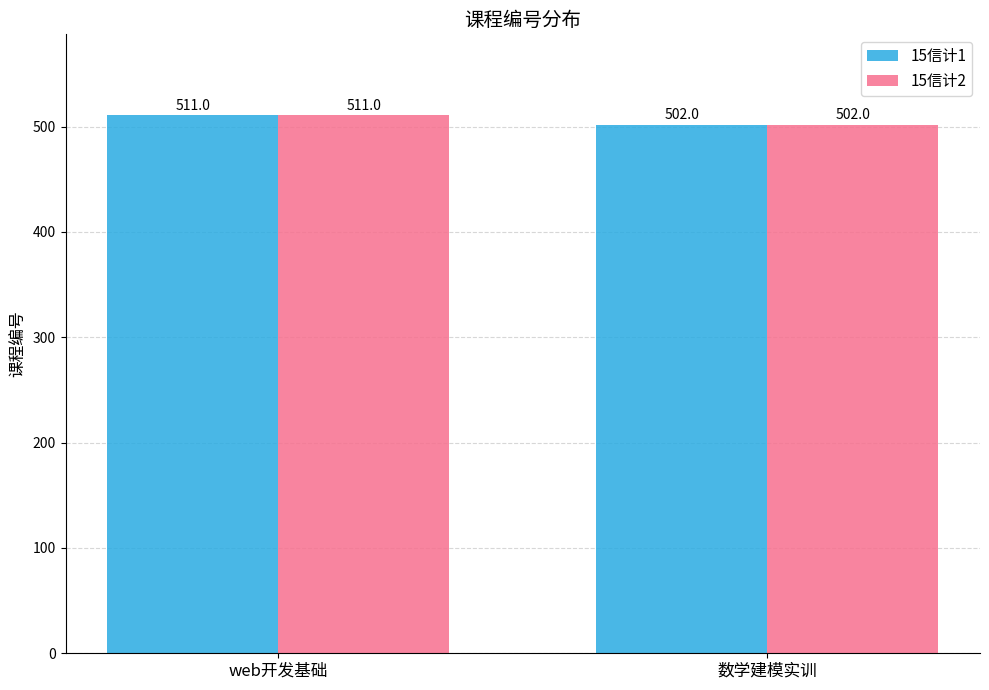

Count the number of data series in this chart.

2